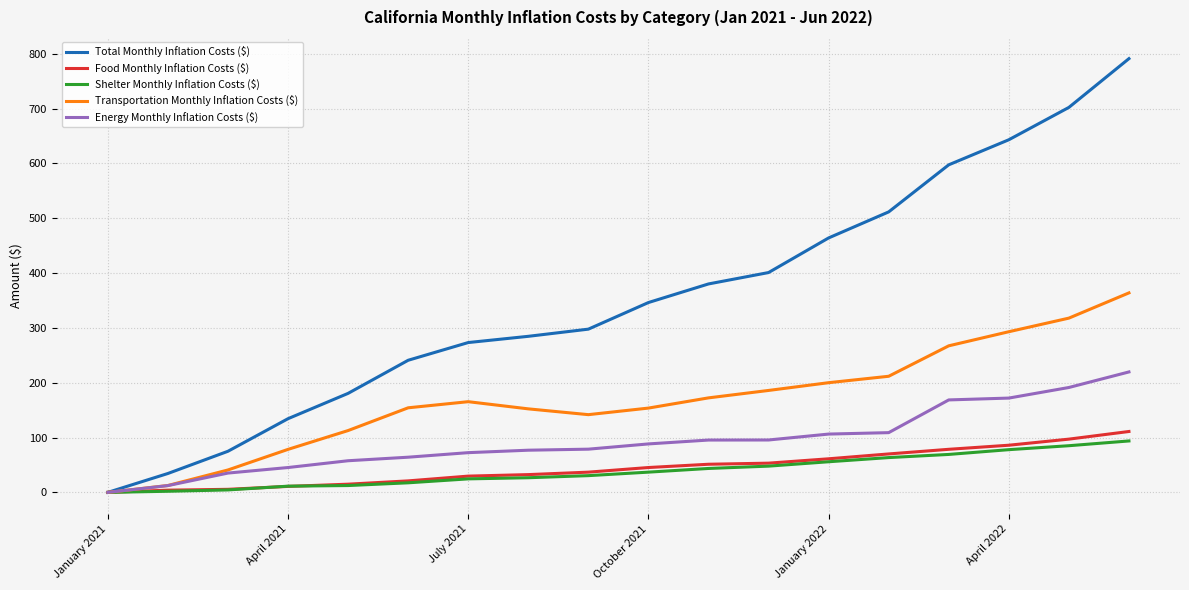

What is the maximum value shown in the chart?

791.0